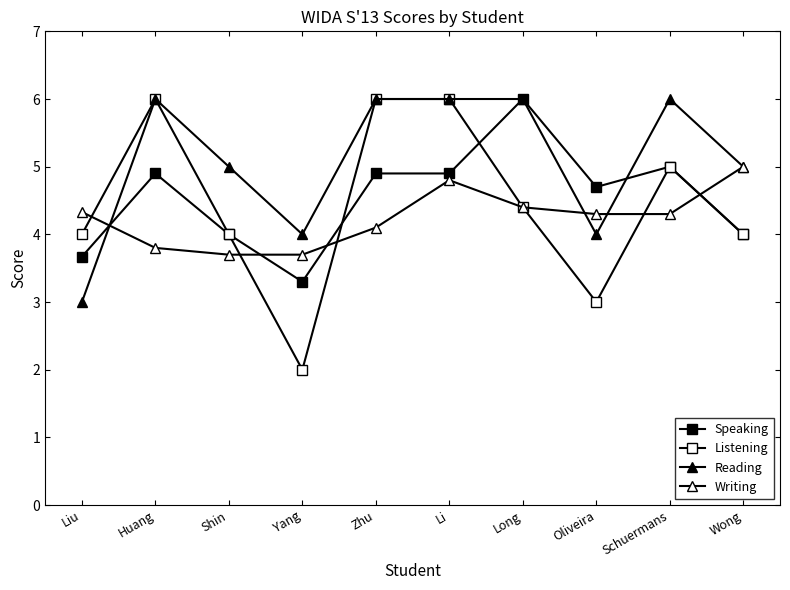

At which category does Speaking reach its first local valley?

Yang